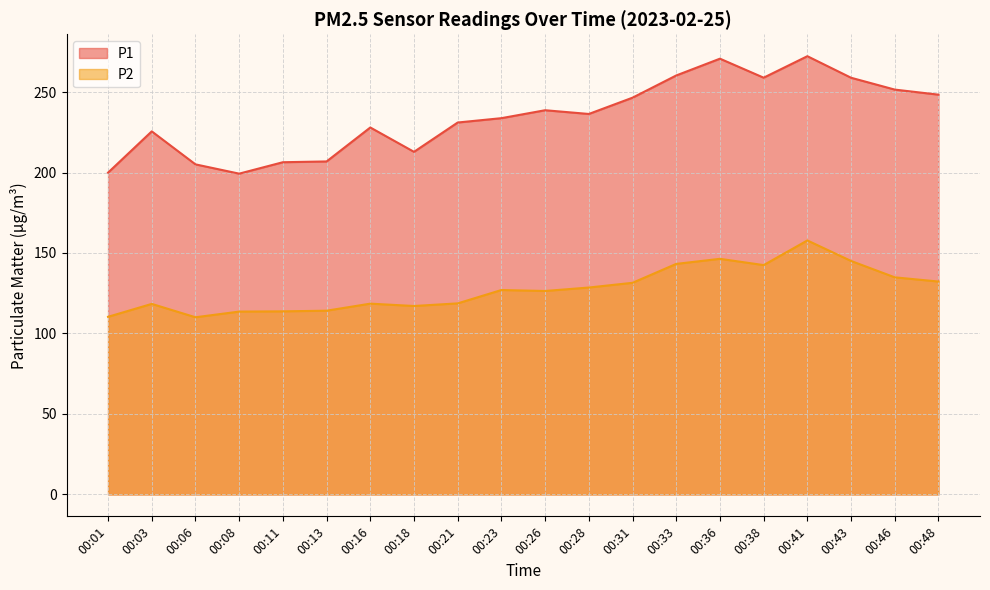

Rank the categories by P2 value from highest to lowest.

00:41, 00:36, 00:43, 00:33, 00:38, 00:46, 00:48, 00:31, 00:28, 00:23, 00:26, 00:21, 00:16, 00:03, 00:18, 00:13, 00:11, 00:08, 00:01, 00:06